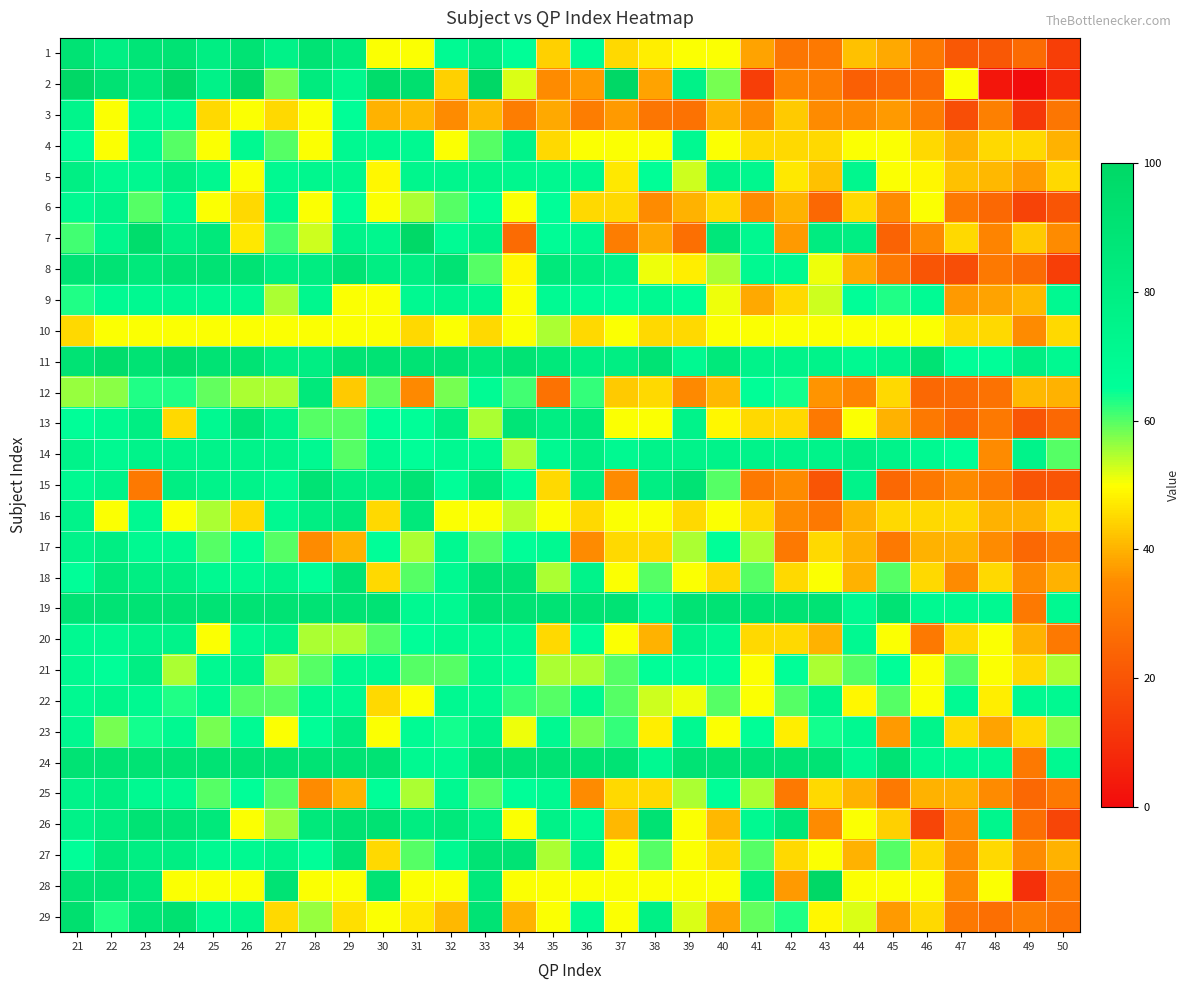

Reading right to left, extract all data points from this chart.

1: 50=14	49=26	48=21	47=21	46=30	45=39	44=42	43=30	42=29	41=38	40=50	39=50	38=48	37=45	36=67	35=44	34=66	33=80	32=69	31=50	30=50	29=83	28=90	27=76	26=90	25=80	24=90	23=88	22=79	21=90
2: 50=8	49=0	48=3	47=50	46=26	45=25	44=23	43=31	42=33	41=14	40=58	39=76	38=38	37=100	36=37	35=35	34=52	33=100	32=44	31=93	30=96	29=72	28=83	27=58	26=99	25=76	24=100	23=85	22=91	21=100
3: 50=29	49=12	48=32	47=18	46=31	45=37	44=34	43=35	42=43	41=35	40=40	39=28	38=29	37=37	36=31	35=39	34=31	33=41	32=35	31=41	30=40	29=66	28=50	27=45	26=50	25=45	24=69	23=70	22=50	21=74
4: 50=40	49=45	48=45	47=40	46=45	45=50	44=50	43=45	42=45	41=45	40=50	39=70	38=50	37=50	36=50	35=45	34=75	33=60	32=50	31=70	30=70	29=70	28=50	27=60	26=70	25=50	24=60	23=70	22=50	21=65
5: 50=45	49=37	48=41	47=42	46=49	45=50	44=72	43=42	42=47	41=72	40=75	39=53	38=66	37=47	36=71	35=71	34=72	33=74	32=73	31=73	30=49	29=72	28=72	27=70	26=50	25=71	24=80	23=71	22=70	21=79
6: 50=20	49=15	48=25	47=30	46=50	45=35	44=45	43=25	42=40	41=35	40=45	39=40	38=35	37=45	36=45	35=65	34=50	33=65	32=60	31=55	30=50	29=65	28=50	27=70	26=45	25=50	24=70	23=60	22=75	21=70
7: 50=35	49=43	48=33	47=45	46=34	45=24	44=80	43=82	42=37	41=71	40=86	39=27	38=39	37=31	36=71	35=67	34=26	33=77	32=68	31=99	30=72	29=75	28=53	27=61	26=47	25=85	24=79	23=95	22=73	21=61
8: 50=14	49=26	48=30	47=18	46=20	45=30	44=39	43=51	42=70	41=70	40=55	39=48	38=51	37=75	36=80	35=85	34=49	33=60	32=90	31=80	30=80	29=90	28=81	27=80	26=90	25=90	24=90	23=85	22=90	21=90
9: 50=70	49=41	48=38	47=37	46=68	45=63	44=65	43=53	42=45	41=39	40=51	39=66	38=70	37=66	36=67	35=69	34=50	33=72	32=73	31=70	30=50	29=50	28=72	27=55	26=70	25=70	24=71	23=70	22=69	21=63
10: 50=45	49=35	48=45	47=45	46=50	45=50	44=50	43=50	42=50	41=50	40=50	39=45	38=45	37=50	36=45	35=55	34=50	33=45	32=50	31=45	30=50	29=50	28=50	27=50	26=50	25=50	24=50	23=50	22=50	21=45
11: 50=70	49=80	48=65	47=65	46=90	45=75	44=70	43=75	42=75	41=75	40=85	39=70	38=90	37=80	36=80	35=85	34=90	33=85	32=90	31=90	30=90	29=90	28=80	27=80	26=90	25=90	24=95	23=90	22=95	21=90
12: 50=40	49=41	48=28	47=26	46=25	45=45	44=33	43=36	42=64	41=66	40=41	39=34	38=45	37=43	36=62	35=28	34=61	33=68	32=58	31=34	30=59	29=43	28=85	27=55	26=55	25=59	24=63	23=63	22=57	21=56
13: 50=25	49=20	48=30	47=25	46=30	45=40	44=50	43=30	42=45	41=45	40=49	39=75	38=50	37=50	36=85	35=80	34=88	33=55	32=80	31=65	30=65	29=60	28=60	27=75	26=88	25=70	24=45	23=80	22=70	21=65
14: 50=60	49=75	48=35	47=65	46=70	45=75	44=80	43=75	42=75	41=75	40=75	39=75	38=75	37=70	36=80	35=70	34=55	33=70	32=70	31=65	30=70	29=60	28=70	27=75	26=75	25=75	24=75	23=75	22=70	21=75
15: 50=20	49=20	48=30	47=35	46=30	45=25	44=75	43=20	42=35	41=30	40=60	39=90	38=80	37=35	36=80	35=45	34=65	33=85	32=65	31=90	30=80	29=80	28=90	27=70	26=75	25=75	24=80	23=30	22=75	21=70
16: 50=45	49=40	48=40	47=45	46=45	45=45	44=40	43=30	42=35	41=45	40=50	39=45	38=50	37=50	36=45	35=50	34=54	33=50	32=50	31=85	30=45	29=85	28=80	27=70	26=45	25=55	24=50	23=70	22=50	21=75
17: 50=30	49=25	48=35	47=40	46=40	45=30	44=40	43=45	42=30	41=55	40=65	39=55	38=45	37=45	36=35	35=70	34=65	33=60	32=70	31=55	30=65	29=40	28=35	27=60	26=65	25=60	24=70	23=70	22=80	21=75
18: 50=40	49=35	48=45	47=35	46=45	45=60	44=40	43=50	42=45	41=60	40=45	39=50	38=60	37=50	36=75	35=55	34=90	33=90	32=70	31=60	30=45	29=90	28=65	27=75	26=70	25=70	24=80	23=80	22=85	21=65
19: 50=70	49=30	48=70	47=70	46=70	45=90	44=70	43=90	42=90	41=90	40=90	39=90	38=70	37=90	36=90	35=90	34=90	33=90	32=70	31=70	30=90	29=90	28=90	27=90	26=90	25=90	24=90	23=90	22=90	21=90
20: 50=30	49=40	48=50	47=45	46=30	45=50	44=70	43=40	42=45	41=45	40=70	39=75	38=40	37=50	36=65	35=45	34=70	33=70	32=70	31=65	30=60	29=55	28=55	27=75	26=70	25=50	24=75	23=75	22=70	21=70
21: 50=55	49=45	48=50	47=60	46=50	45=65	44=60	43=55	42=65	41=50	40=65	39=65	38=65	37=60	36=55	35=55	34=65	33=70	32=60	31=60	30=70	29=70	28=60	27=55	26=75	25=70	24=55	23=80	22=65	21=70
22: 50=70	49=70	48=48	47=69	46=50	45=60	44=49	43=74	42=60	41=50	40=60	39=51	38=53	37=60	36=70	35=60	34=62	33=70	32=70	31=50	30=45	29=70	28=70	27=60	26=60	25=70	24=63	23=70	22=74	21=70
23: 50=57	49=45	48=38	47=45	46=74	45=37	44=70	43=64	42=48	41=66	40=50	39=70	38=48	37=62	36=58	35=70	34=51	33=76	32=64	31=68	30=50	29=82	28=66	27=50	26=69	25=58	24=70	23=64	22=58	21=71
24: 50=70	49=30	48=70	47=70	46=70	45=90	44=70	43=90	42=90	41=90	40=90	39=90	38=70	37=90	36=90	35=90	34=90	33=90	32=70	31=70	30=90	29=90	28=90	27=90	26=90	25=90	24=90	23=90	22=90	21=90
25: 50=30	49=25	48=35	47=40	46=40	45=30	44=40	43=45	42=30	41=55	40=65	39=55	38=45	37=45	36=35	35=70	34=65	33=60	32=70	31=55	30=65	29=40	28=35	27=60	26=65	25=60	24=70	23=70	22=80	21=75
26: 50=16	49=27	48=73	47=35	46=16	45=44	44=50	43=35	42=86	41=70	40=41	39=50	38=91	37=41	36=69	35=76	34=50	33=78	32=85	31=81	30=91	29=91	28=85	27=56	26=50	25=85	24=89	23=90	22=82	21=76
27: 50=40	49=35	48=45	47=35	46=45	45=60	44=40	43=50	42=45	41=60	40=45	39=50	38=60	37=50	36=75	35=55	34=90	33=90	32=70	31=60	30=45	29=90	28=65	27=75	26=70	25=70	24=80	23=80	22=85	21=65
28: 50=30	49=10	48=50	47=35	46=50	45=50	44=50	43=100	42=37	41=80	40=50	39=50	38=50	37=50	36=50	35=50	34=50	33=85	32=50	31=50	30=90	29=50	28=50	27=90	26=50	25=50	24=50	23=85	22=90	21=90
29: 50=28	49=31	48=27	47=30	46=45	45=37	44=52	43=49	42=63	41=59	40=38	39=52	38=78	37=50	36=69	35=50	34=40	33=90	32=41	31=47	30=50	29=46	28=56	27=45	26=74	25=70	24=92	23=88	22=63	21=93